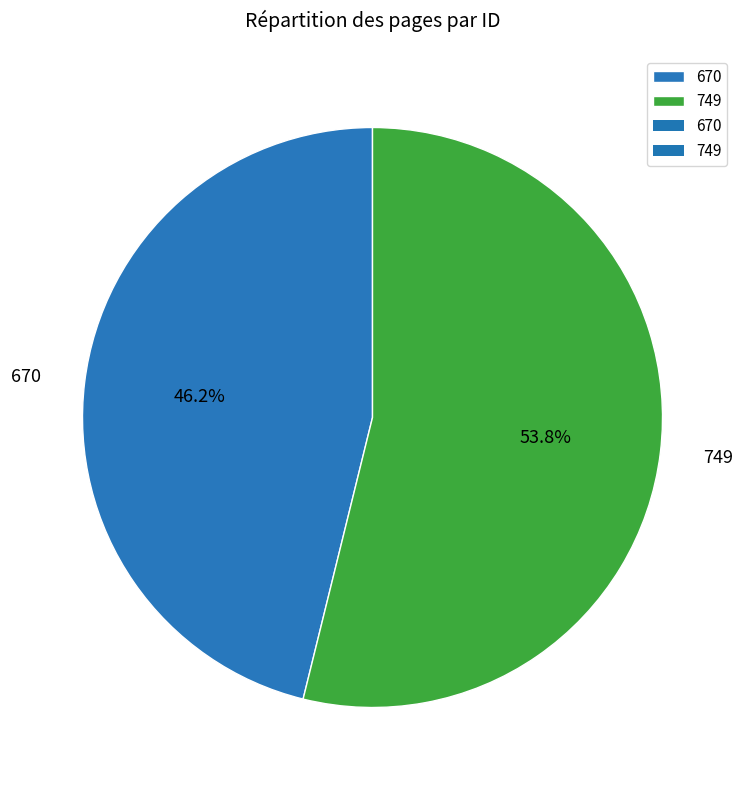

To the nearest percent, what is the combined percentage of 749 and 670?

100%